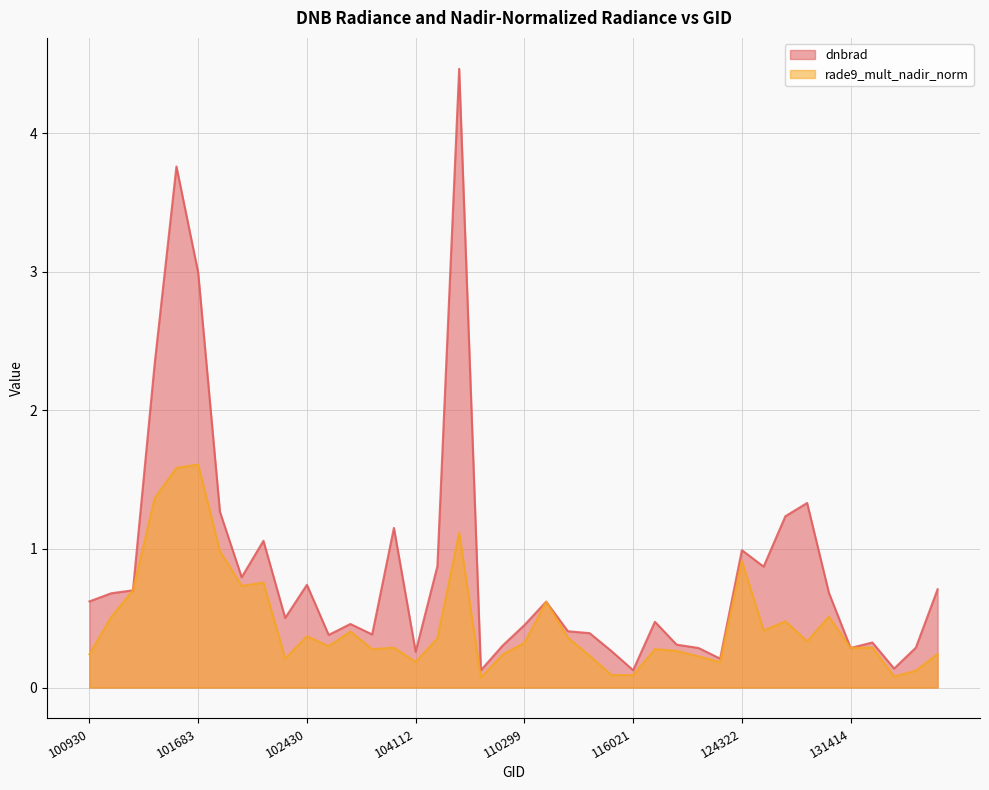

Reading left to right, transcribe all the data shown in this chart.

dnbrad: 100930=0.6	101181=0.7	101304=0.7	101552=2.3	101561=3.8	101683=3.0	101805=1.3	102056=0.8	102180=1.1	102300=0.5	102430=0.7	102551=0.4	102671=0.5	102792=0.4	103032=1.2	104112=0.3	104236=0.9	106021=4.5	106034=0.1	108015=0.3	110299=0.5	113013=0.6	115265=0.4	115378=0.4	115500=0.3	116021=0.1	120781=0.5	121308=0.3	122178=0.3	122346=0.2	124322=1.0	130872=0.9	130885=1.2	131048=1.3	131237=0.7	131414=0.3	131592=0.3	131768=0.1	131778=0.3	131947=0.7
rade9_mult_nadir_norm: 100930=0.2	101181=0.5	101304=0.7	101552=1.4	101561=1.6	101683=1.6	101805=1.0	102056=0.7	102180=0.8	102300=0.2	102430=0.4	102551=0.3	102671=0.4	102792=0.3	103032=0.3	104112=0.2	104236=0.4	106021=1.1	106034=0.1	108015=0.2	110299=0.3	113013=0.6	115265=0.4	115378=0.2	115500=0.1	116021=0.1	120781=0.3	121308=0.3	122178=0.2	122346=0.2	124322=0.9	130872=0.4	130885=0.5	131048=0.3	131237=0.5	131414=0.3	131592=0.3	131768=0.1	131778=0.1	131947=0.2